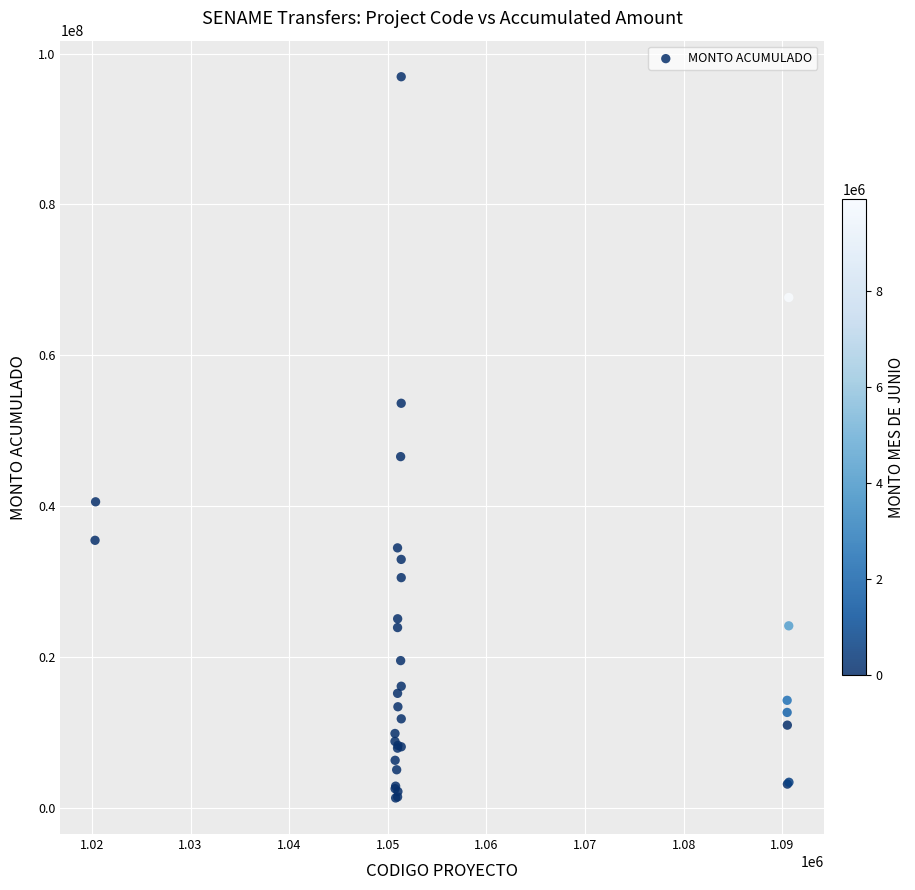

What Y value in the scatter plot is closest to 49103516?

46546602